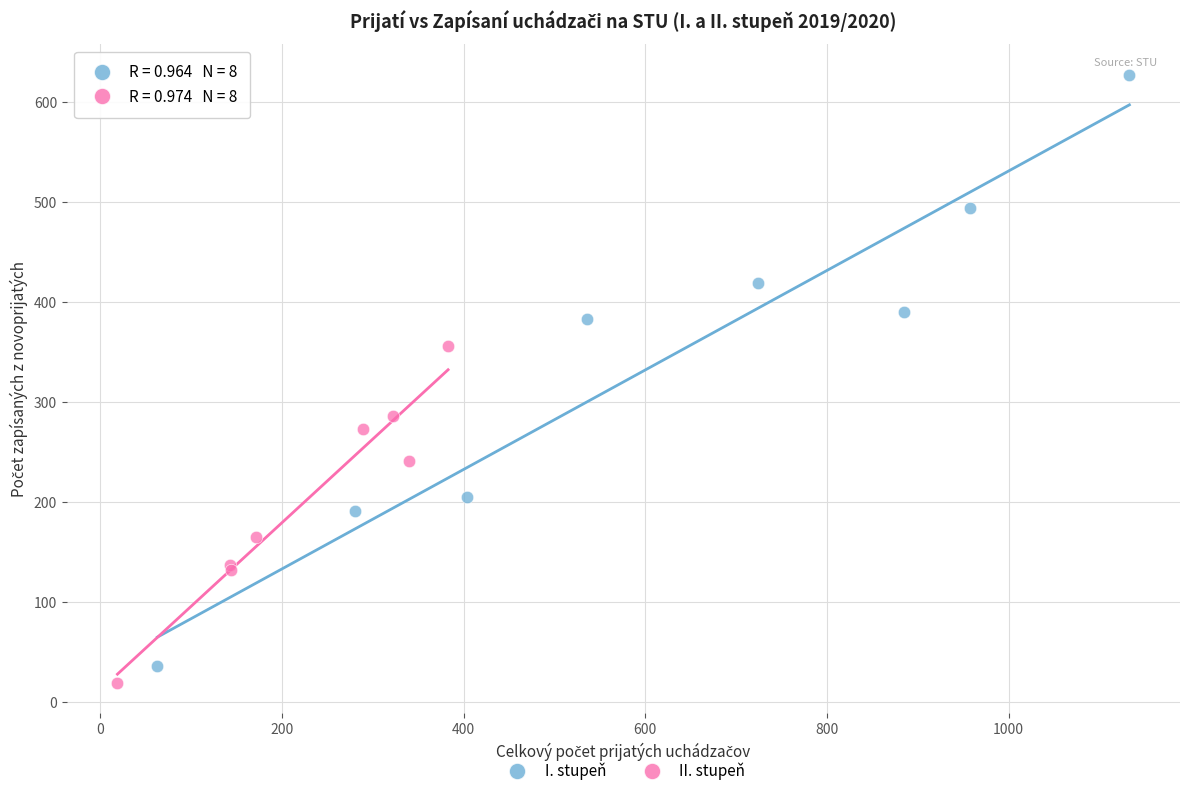

Which series has the widest spread of Y values?

I. stupeň